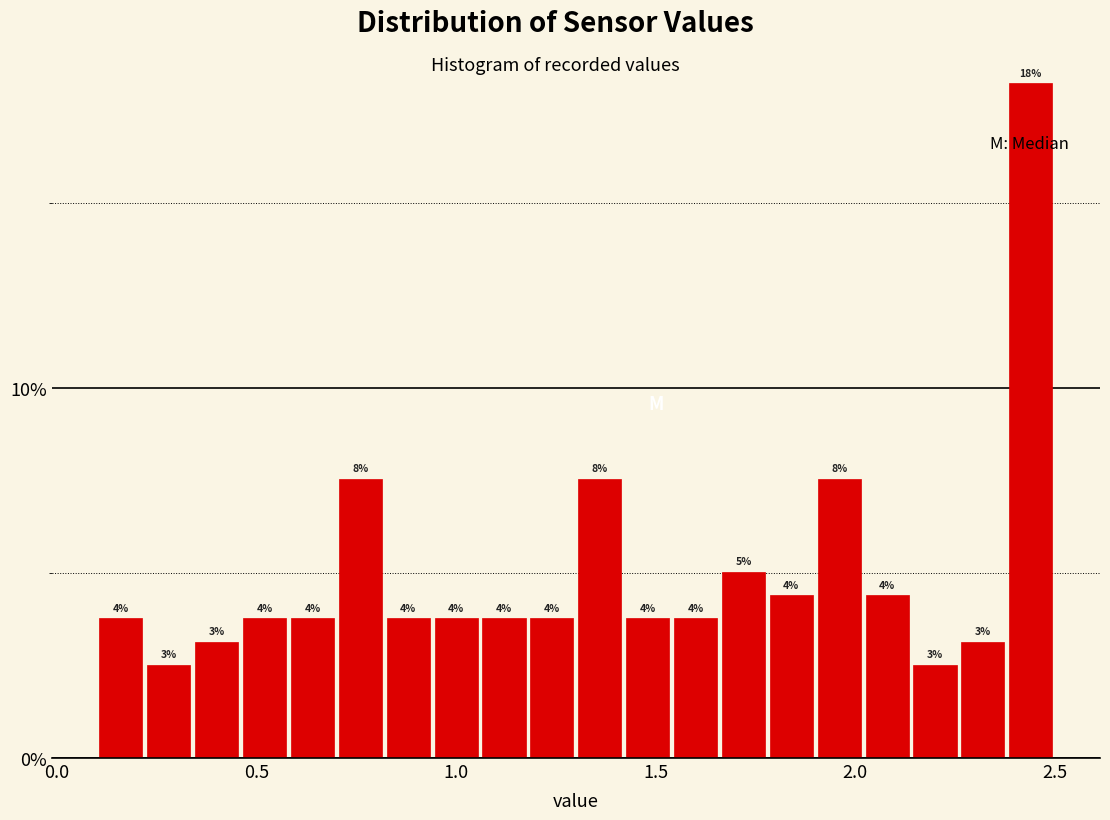

Around what value on the x-axis is the tallest bar? Give the approximate position of its centre, as read against the axis.

2.45